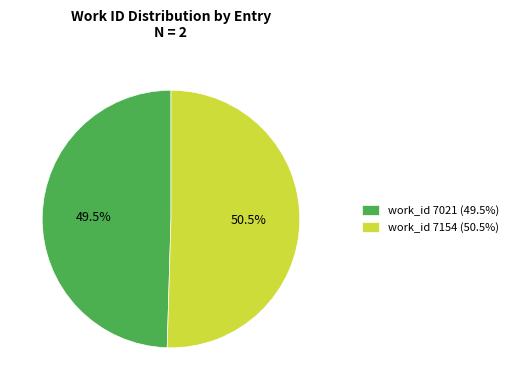

What is the majority slice?

work_id 7154